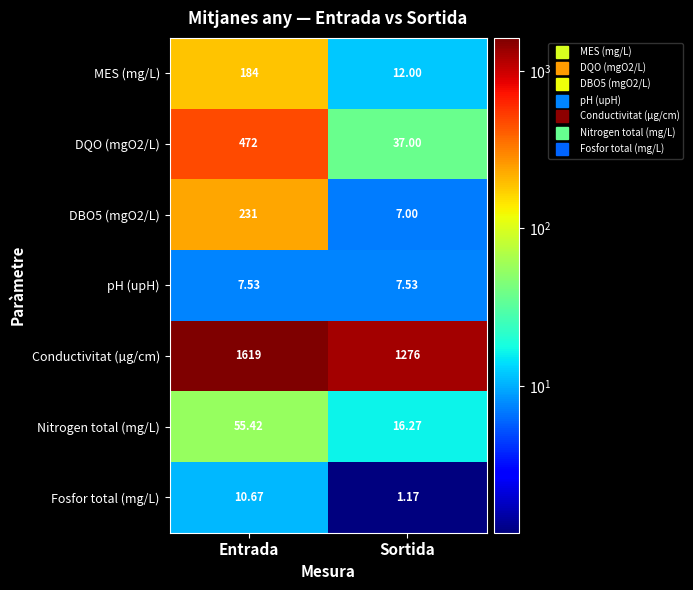

Is the value of Fosfor total (mg/L) at Entrada greater than the value of DBO5 (mgO2/L) at Sortida?

Yes